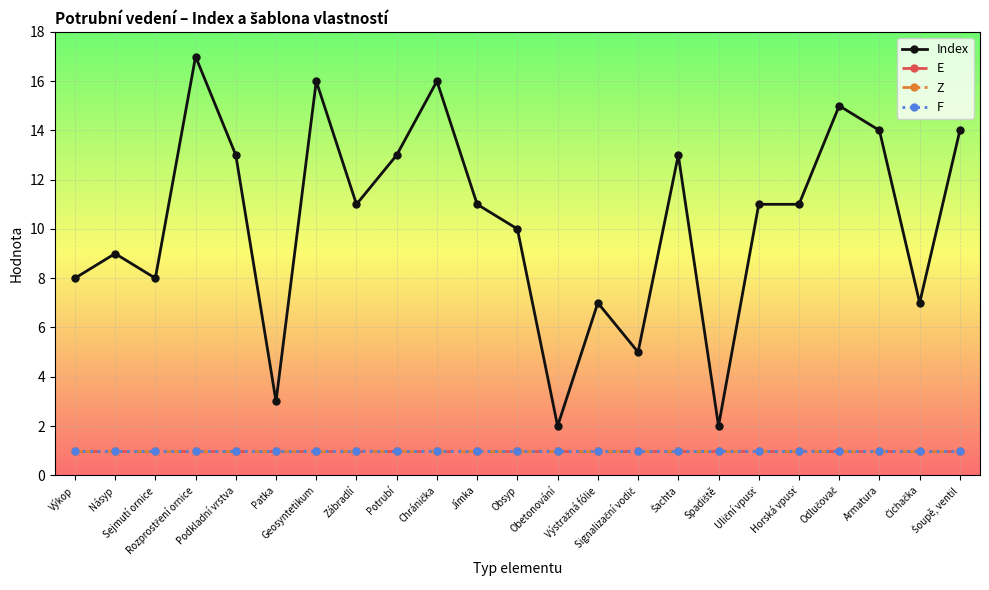

Does the chart have visible grid lines?

Yes